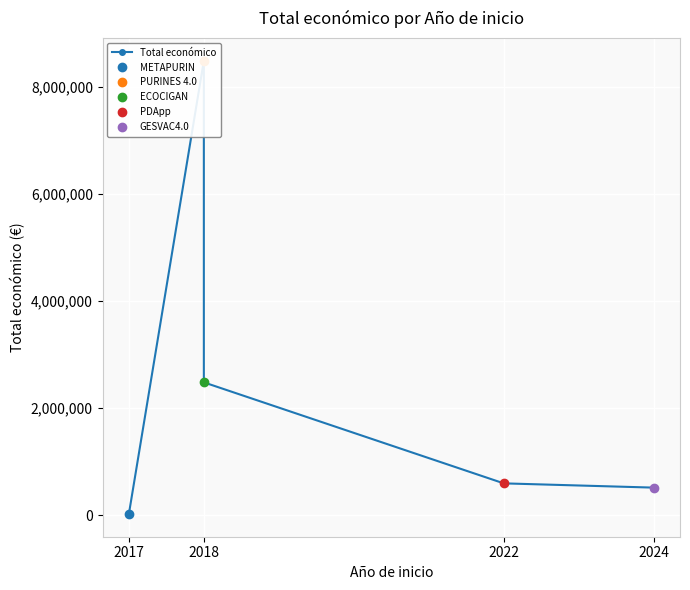

At which category does the chart reach its peak across all series?

2018